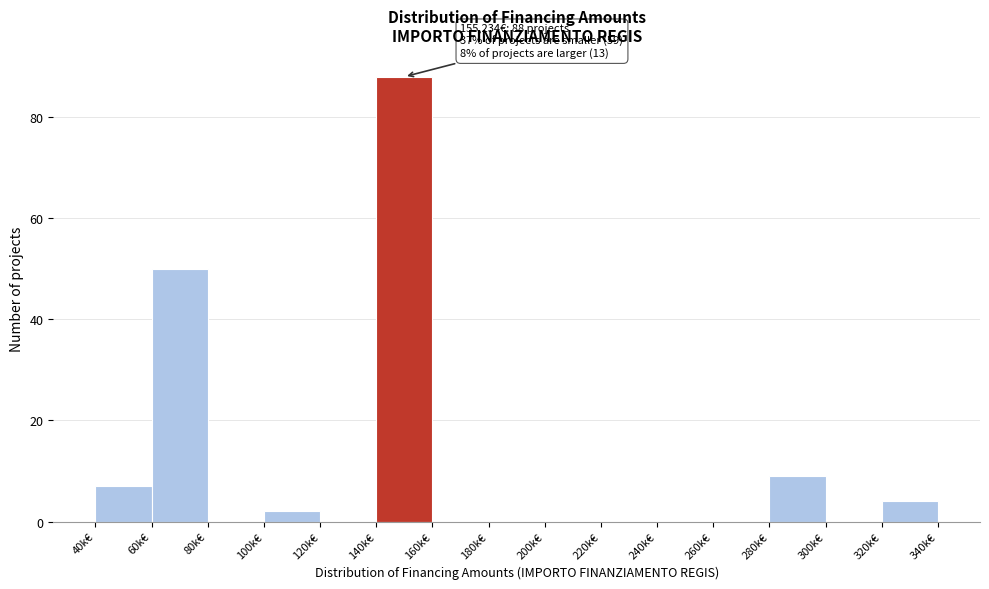

Reading left to right, extract all data points from this chart.

40k€=7	60k€=50	80k€=0	100k€=2	120k€=0	140k€=88	160k€=0	180k€=0	200k€=0	220k€=0	240k€=0	260k€=0	280k€=9	300k€=0	320k€=4